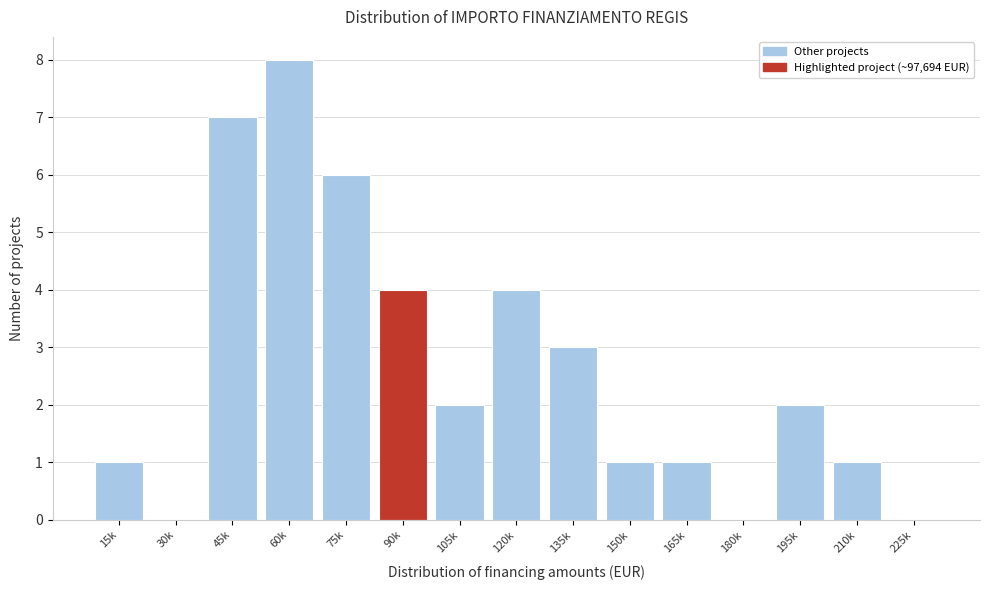

Reading left to right, extract all data points from this chart.

15k=1	30k=0	45k=7	60k=8	75k=6	90k=4	105k=2	120k=4	135k=3	150k=1	165k=1	180k=0	195k=2	210k=1	225k=0